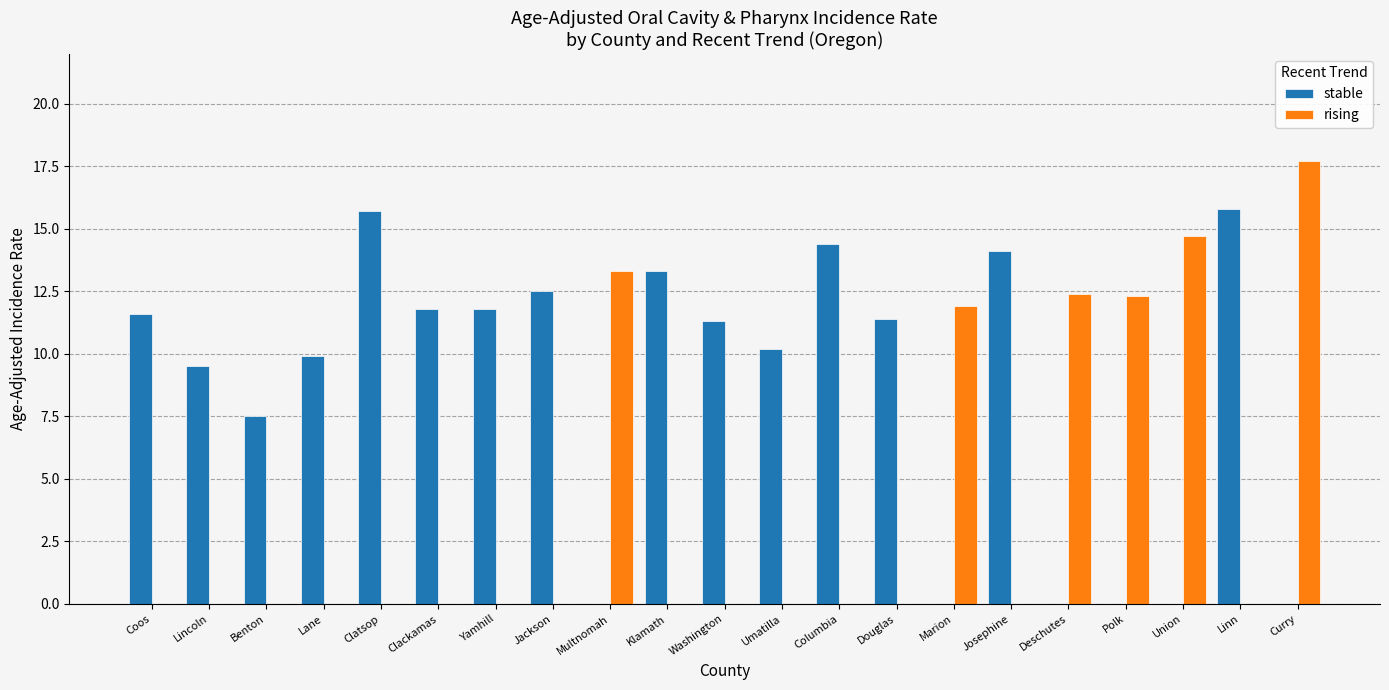

At which category is the sum across all series the highest?

Curry